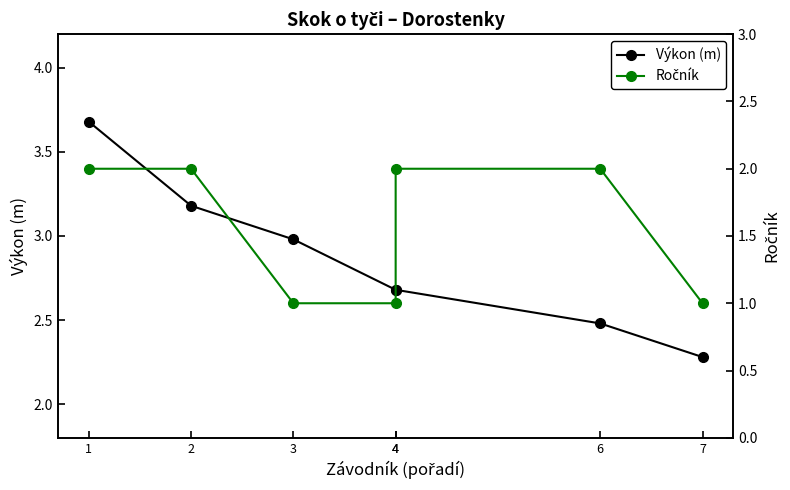

Which has a higher value, 3 or 4?

3